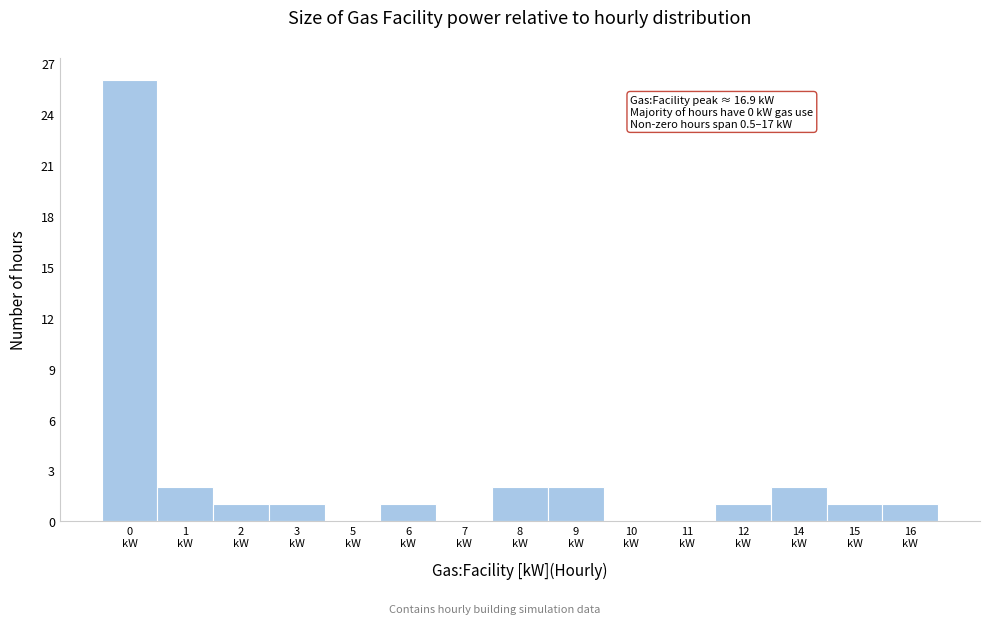

What is the greatest value displayed?

26